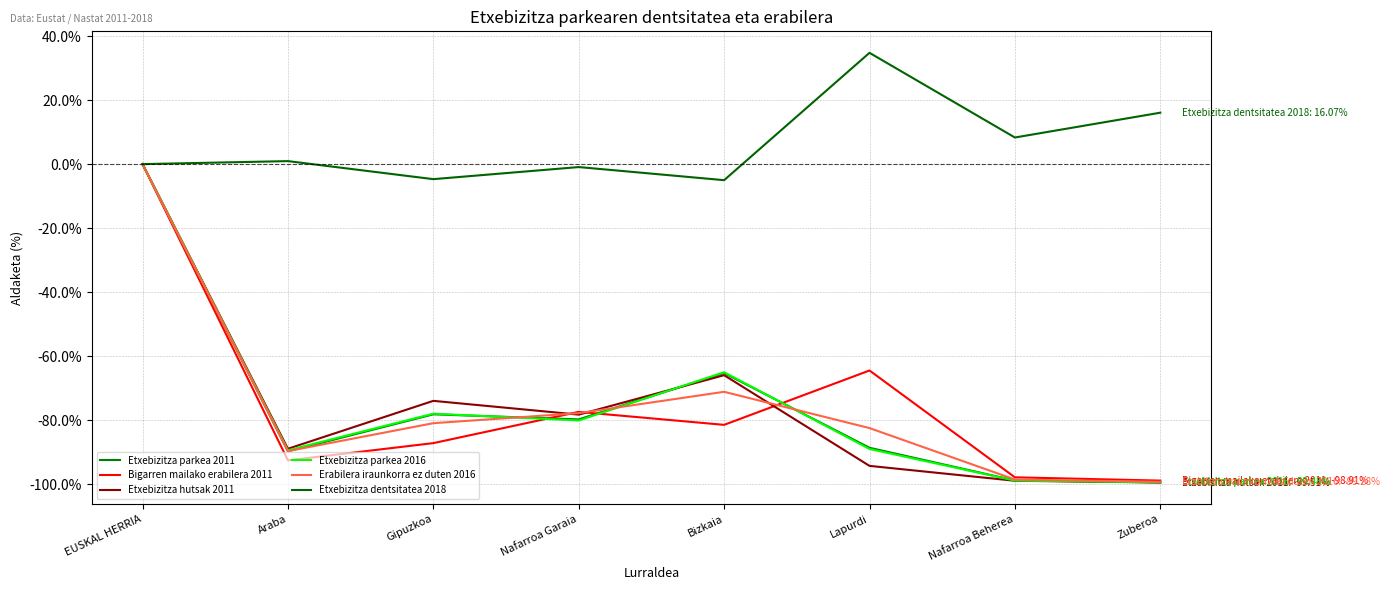

Reading left to right, list all the values displayed in this chart.

Etxebizitza parkea 2011: EUSKAL HERRIA=0.0	Araba=-89.8	Gipuzkoa=-78.2	Nafarroa Garaia=-79.8	Bizkaia=-65.3	Lapurdi=-88.7	Nafarroa Beherea=-98.9	Zuberoa=-99.4
Bigarren mailako erabilera 2011: EUSKAL HERRIA=0.0	Araba=-92.6	Gipuzkoa=-87.2	Nafarroa Garaia=-77.4	Bizkaia=-81.5	Lapurdi=-64.5	Nafarroa Beherea=-97.9	Zuberoa=-98.9
Etxebizitza hutsak 2011: EUSKAL HERRIA=0.0	Araba=-89.0	Gipuzkoa=-74.0	Nafarroa Garaia=-78.3	Bizkaia=-66.0	Lapurdi=-94.3	Nafarroa Beherea=-99.0	Zuberoa=-99.5
Etxebizitza parkea 2016: EUSKAL HERRIA=0.0	Araba=-89.4	Gipuzkoa=-78.0	Nafarroa Garaia=-80.1	Bizkaia=-65.0	Lapurdi=-89.0	Nafarroa Beherea=-98.9	Zuberoa=-99.5
Erabilera iraunkorra ez duten 2016: EUSKAL HERRIA=0.0	Araba=-89.7	Gipuzkoa=-81.0	Nafarroa Garaia=-77.8	Bizkaia=-71.2	Lapurdi=-82.5	Nafarroa Beherea=-98.6	Zuberoa=-99.3
Etxebizitza dentsitatea 2018: EUSKAL HERRIA=0.0	Araba=0.9	Gipuzkoa=-4.7	Nafarroa Garaia=-0.9	Bizkaia=-5.0	Lapurdi=34.8	Nafarroa Beherea=8.3	Zuberoa=16.1